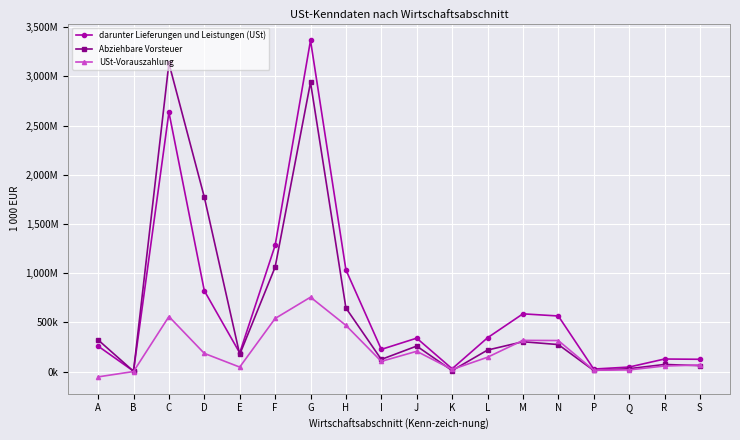

Reading right to left, transcribe all the data shown in this chart.

darunter Lieferungen und Leistungen (USt): 125847	128520	46857	26550	565699	587489	344156	29440	340521	226292	1034355	3365845	1282534	190572	822428	2635514	5393	259387
Abziehbare Vorsteuer: 61217	73291	30201	12181	275344	304052	219421	11034	260007	124491	646999	2939369	1062116	174509	1772915	3133232	4178	322532
USt-Vorauszahlung: 67702	57561	17760	15154	316428	317947	146569	22179	207068	104657	470357	756782	540316	46443	185714	560035	1410	-52992